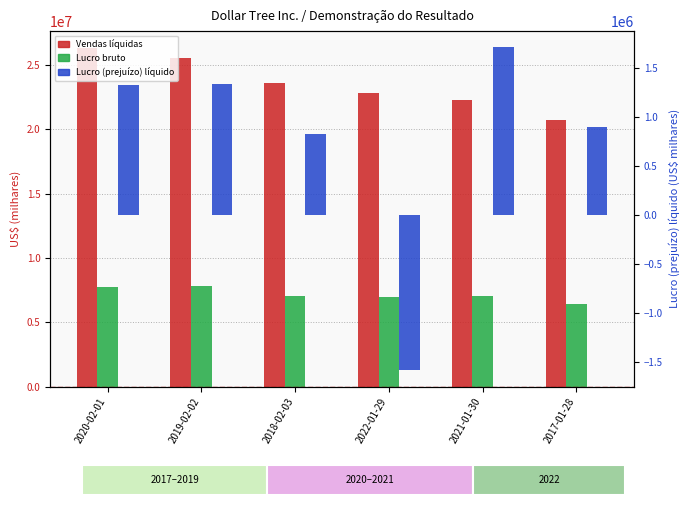

What are all the series names shown in the legend?

Vendas líquidas, Lucro bruto, Lucro (prejuízo) líquido